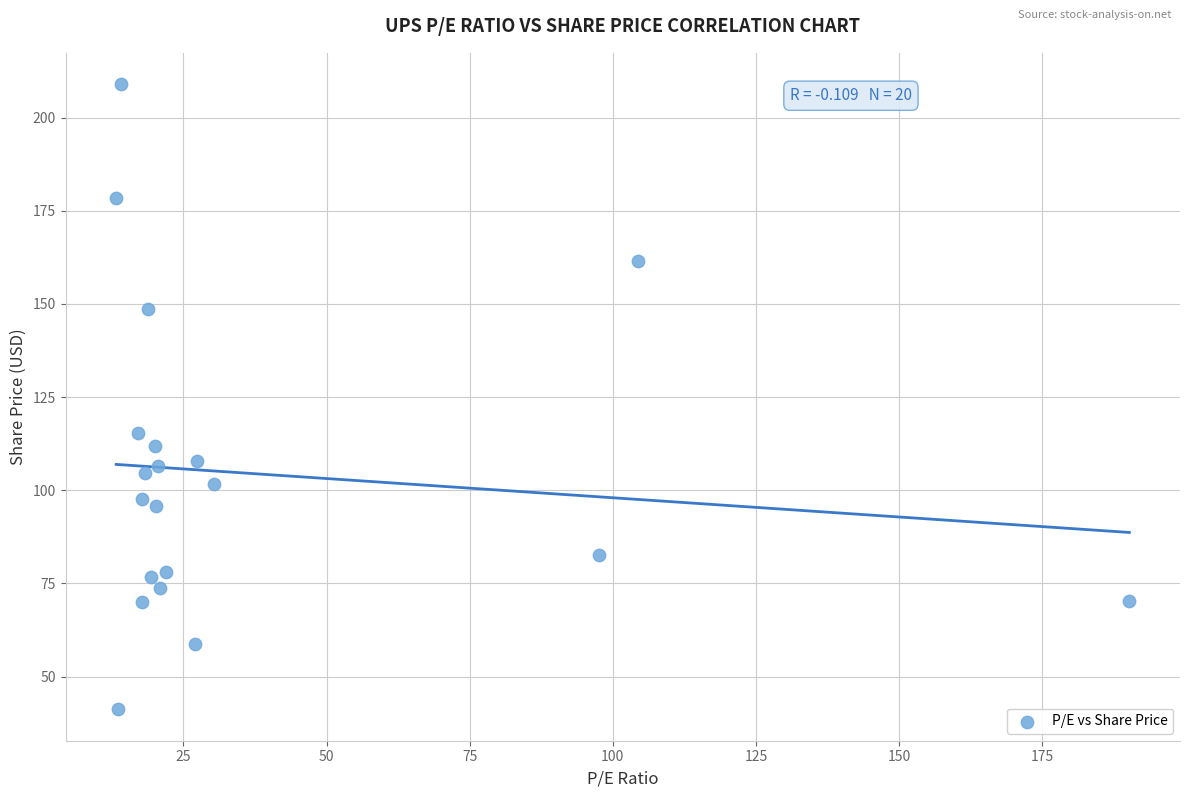

What is the range of X values (max minus min)?

176.9